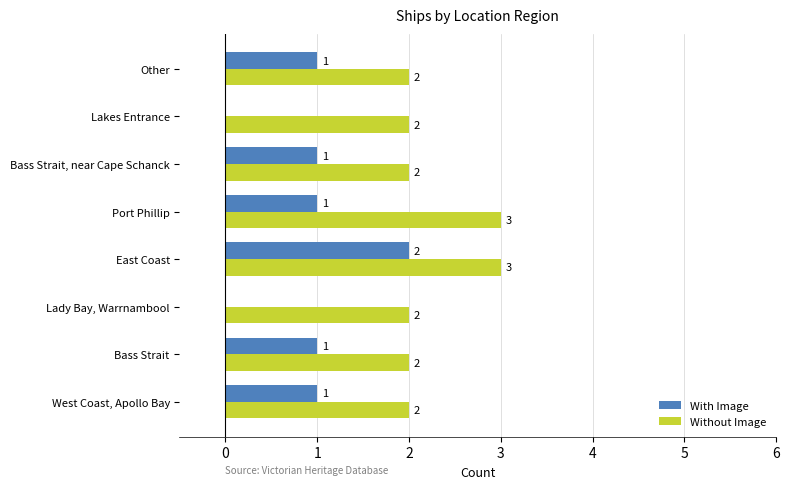

How many With Image values are between 1 and 2?

6